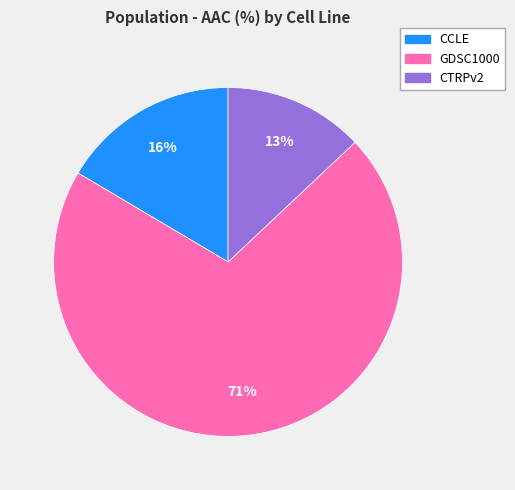

True or false: CCLE accounts for 8% of the total.

False